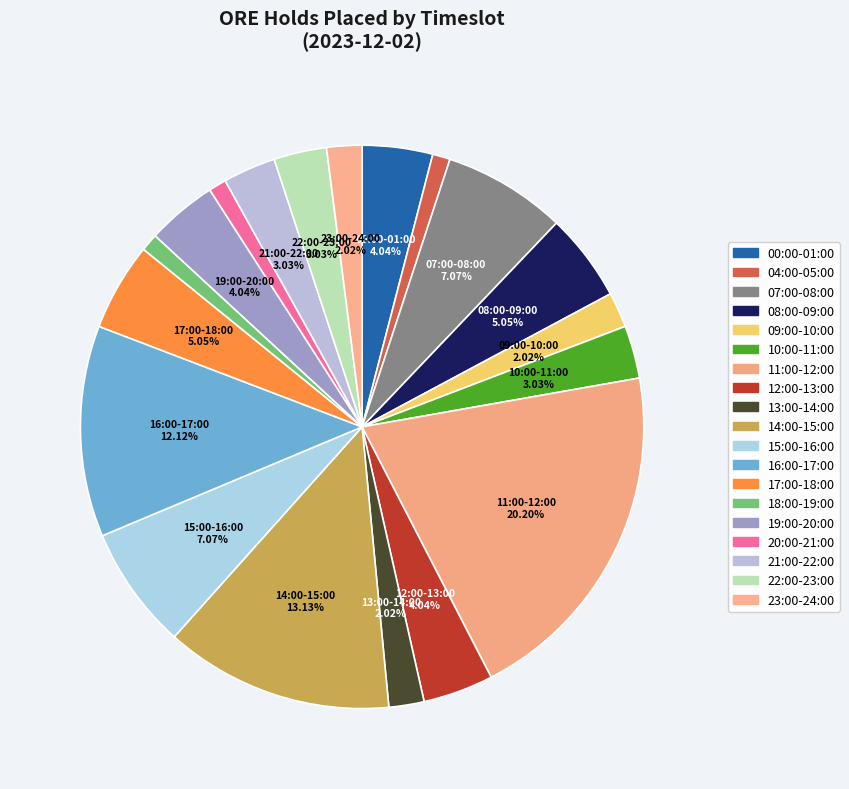

How many slices are in this pie chart?

19